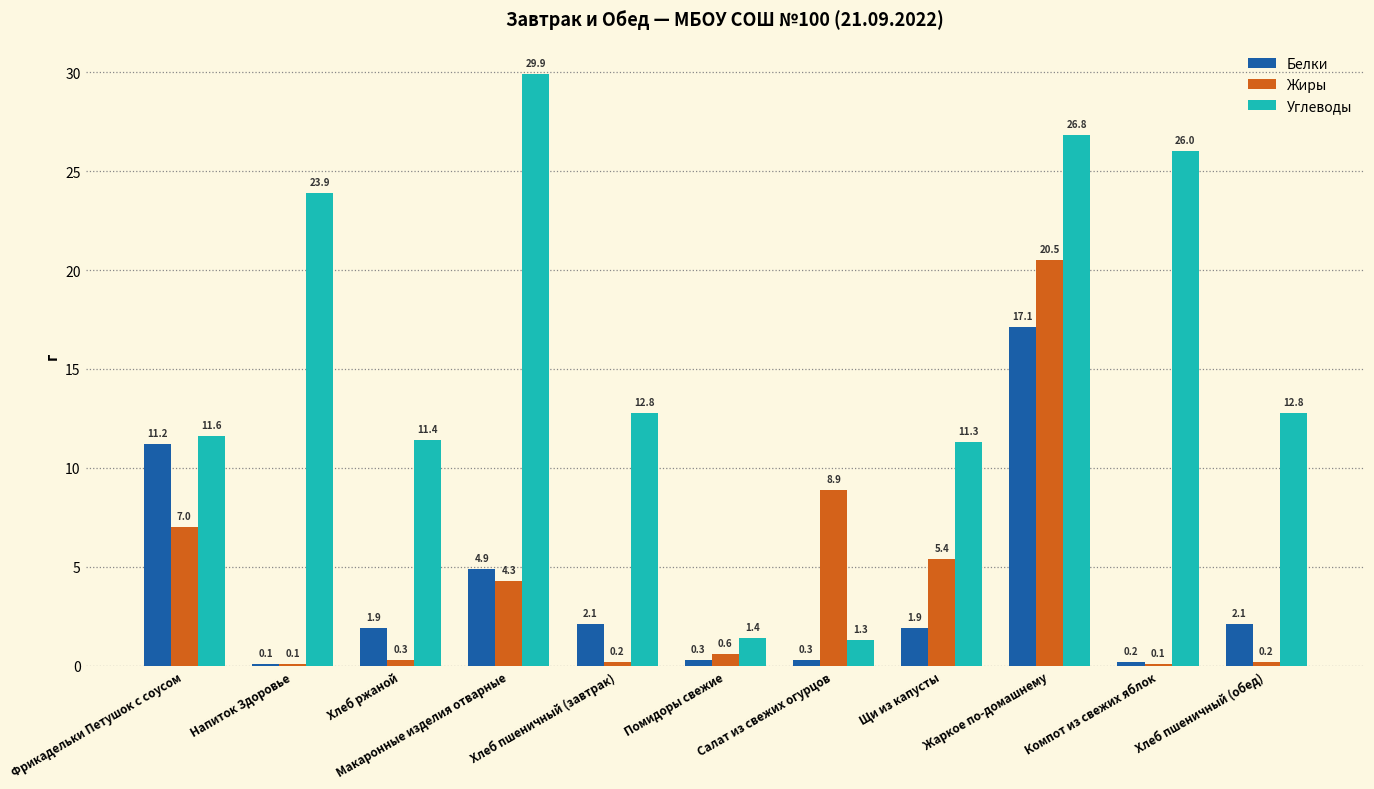

The Жиры series shows 4.3 at Макаронные изделия отварные. True or false?

True